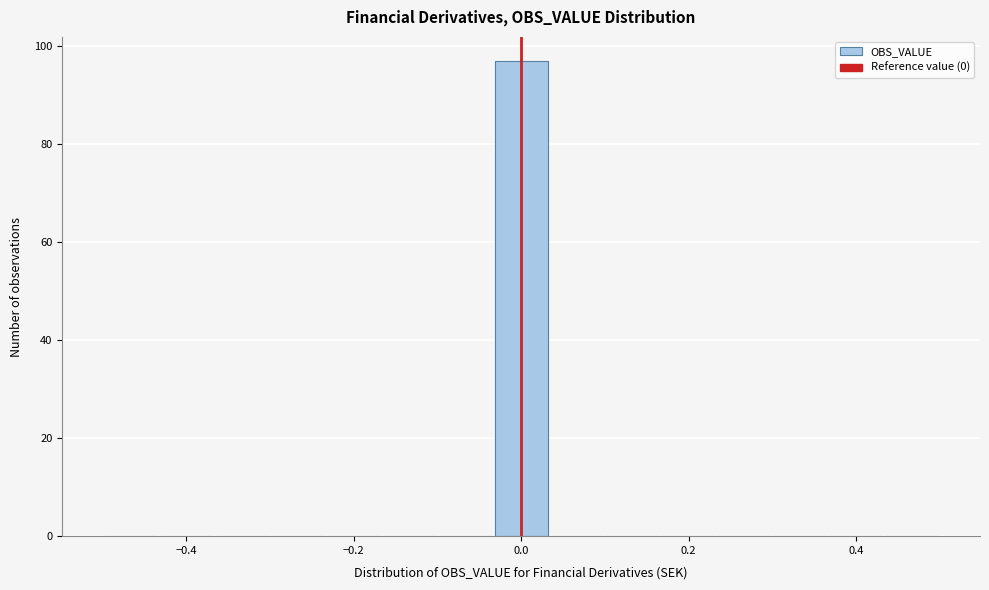

Read against the x-axis, roughly where is the centre of the tallest bar?

0.00